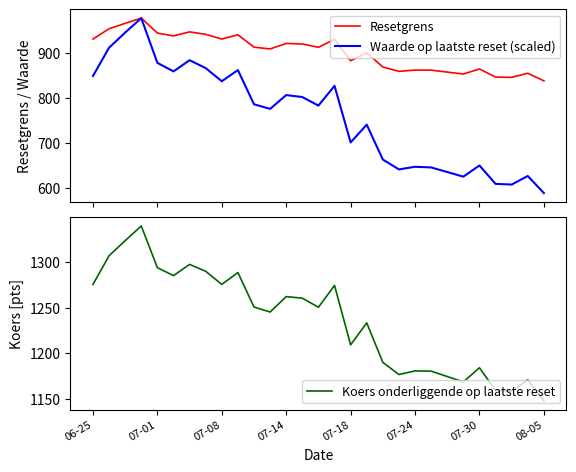

Does the chart display data point markers on the line(s)?

No